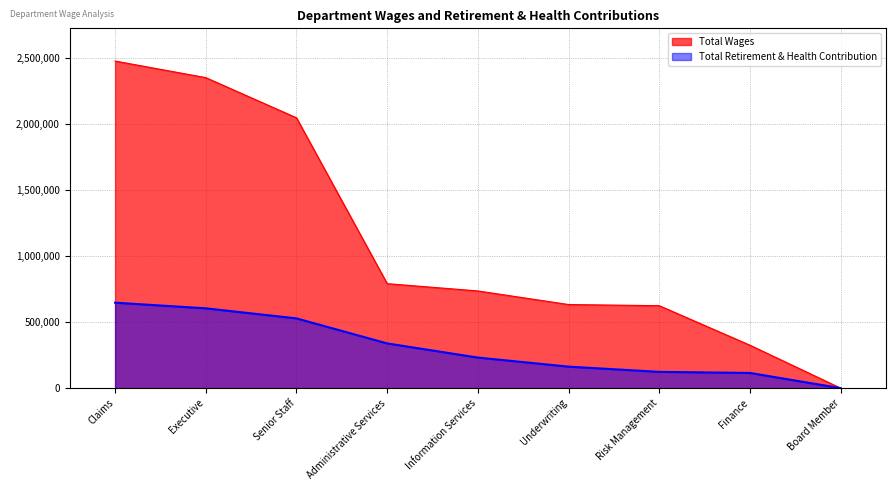

Rank the series at Risk Management from highest to lowest value.

Total Wages, Total Retirement & Health Contribution